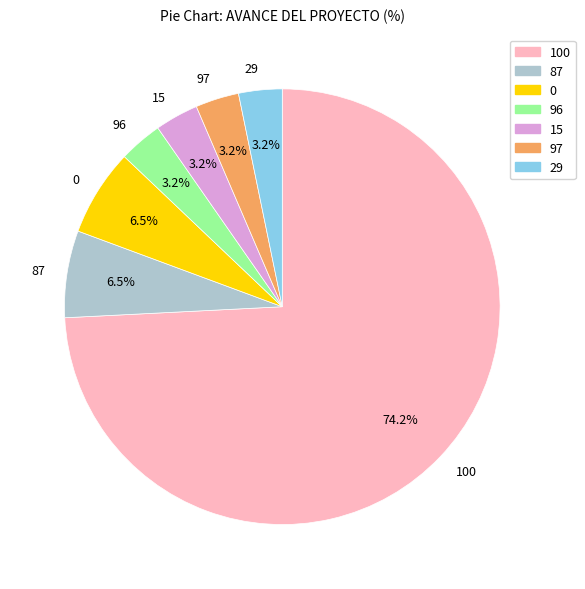

What is the largest slice in the pie chart?

100